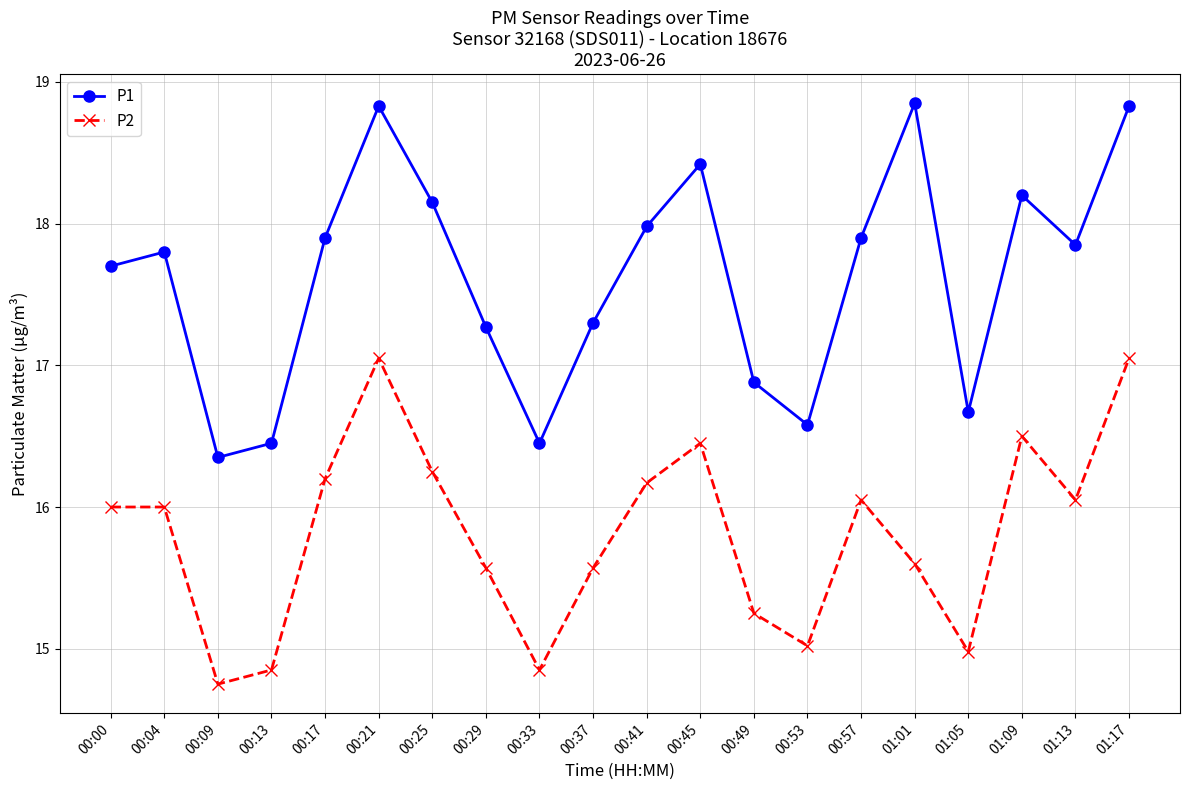

True or false: P2 and P1 intersect in this chart.

False